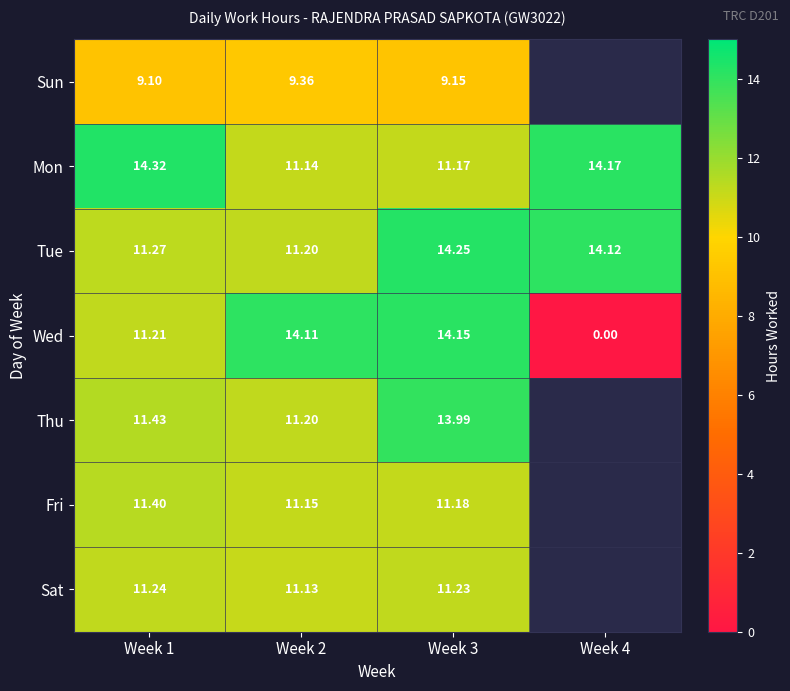

Which series changed the most between Week 2 and Week 3?

Tue